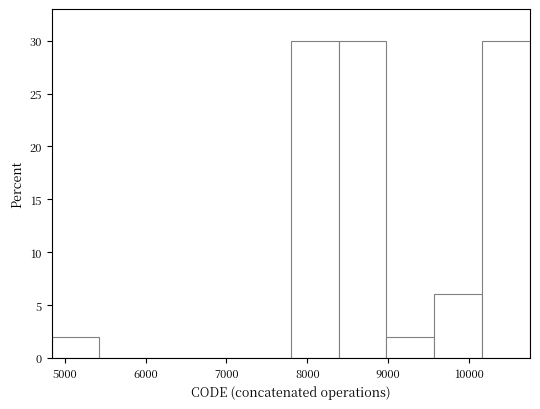

What is the height of the bar covering 9600 to 10200 on the x-axis? Neither the bar edges nor the heights are printed on the chart, so give them approximately, as read against the axes.

6